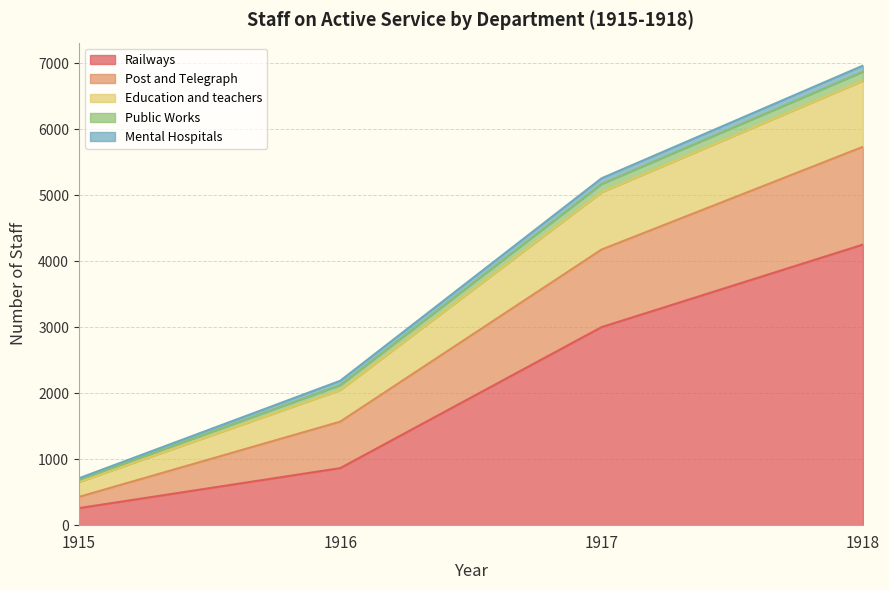

True or false: Post and Telegraph has more than 0 interior local peaks.

False